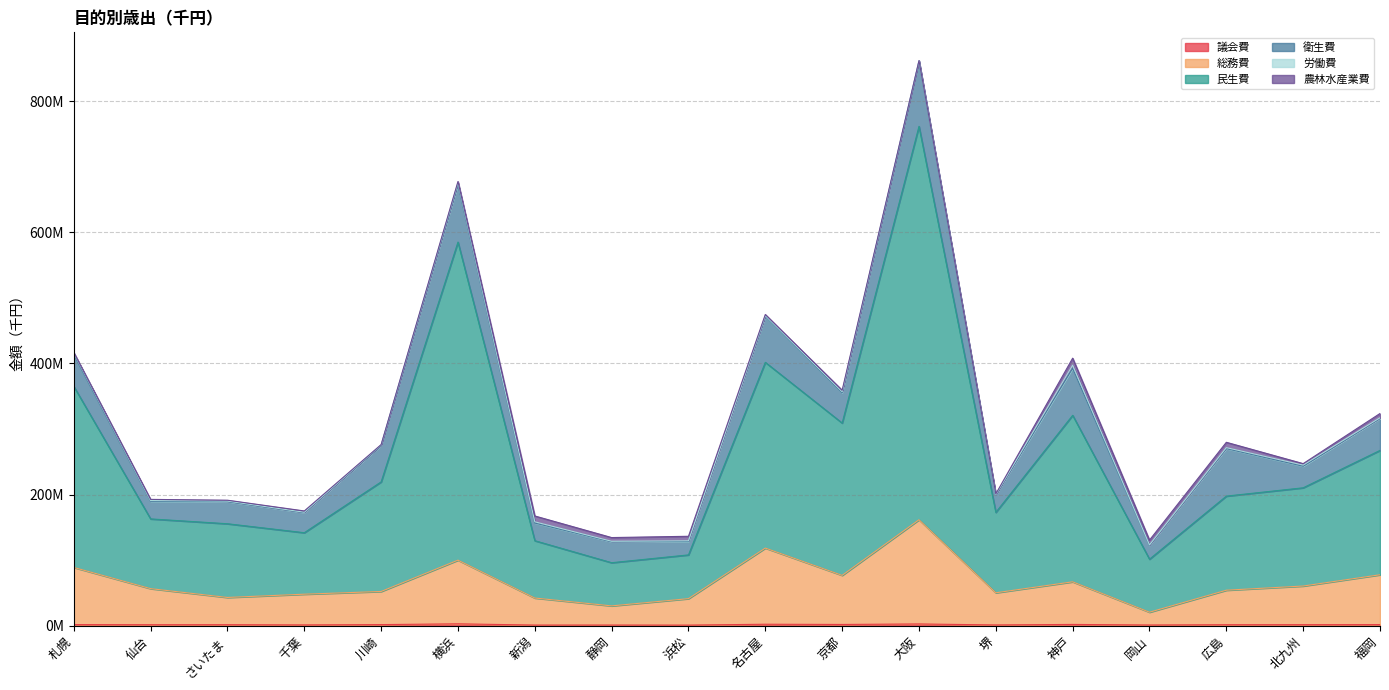

The value of 民生費 at 千葉 is 77222263. True or false?

False